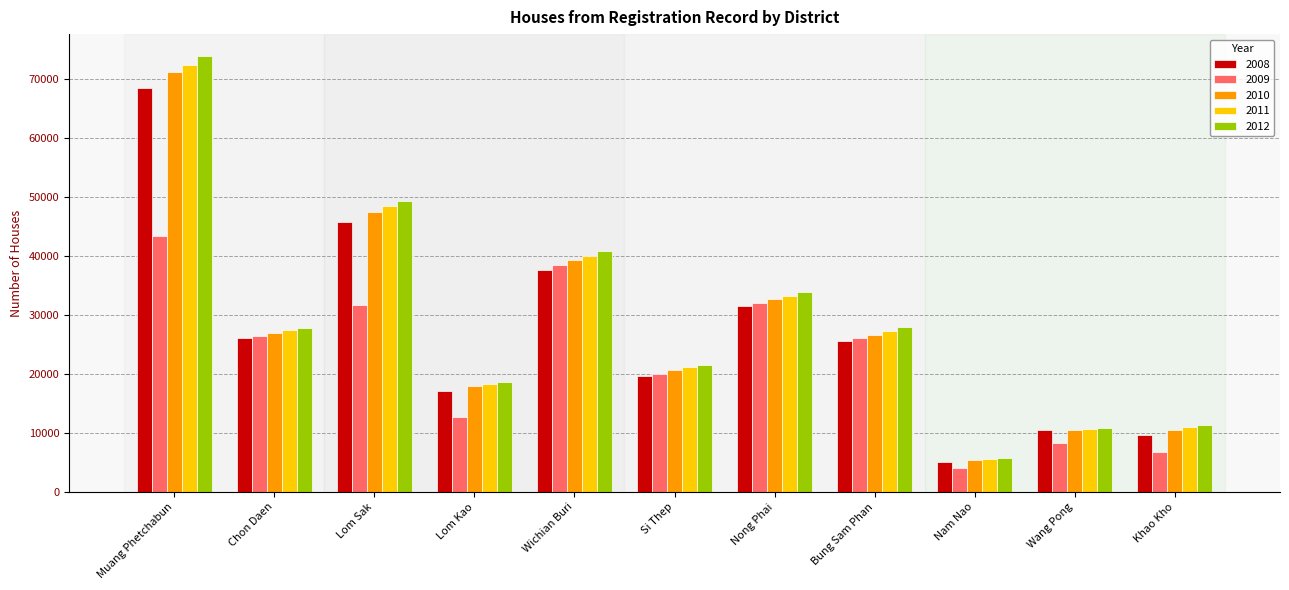

What value does the 2010 series have at Muang Phetchabun, to the nearest 50?

71200